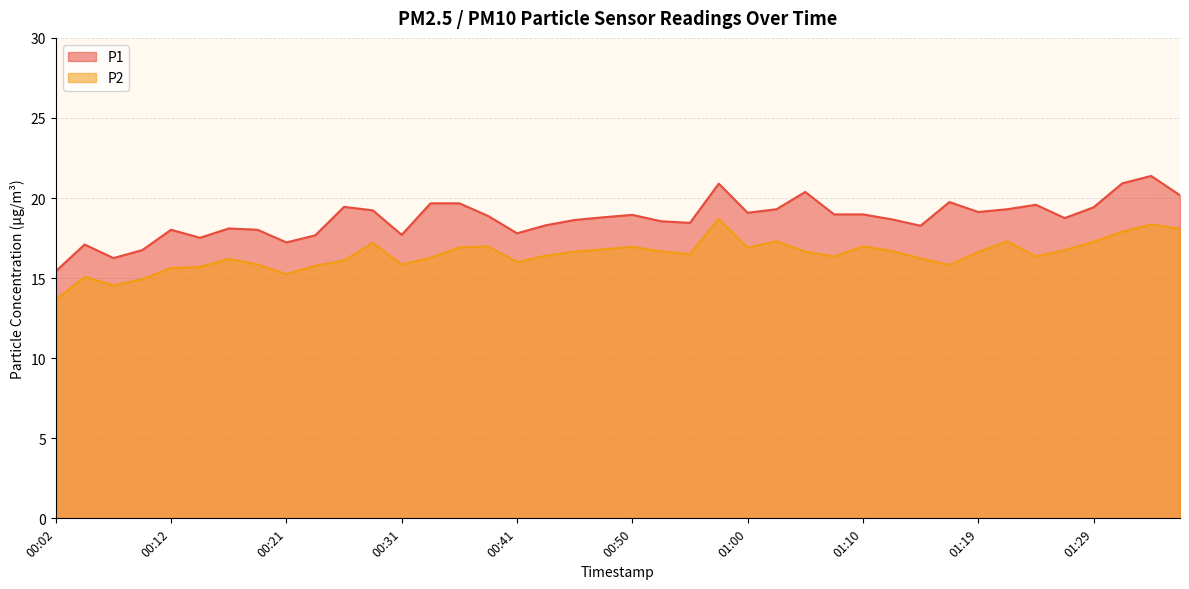

Which series has the largest total across all categories?

P1